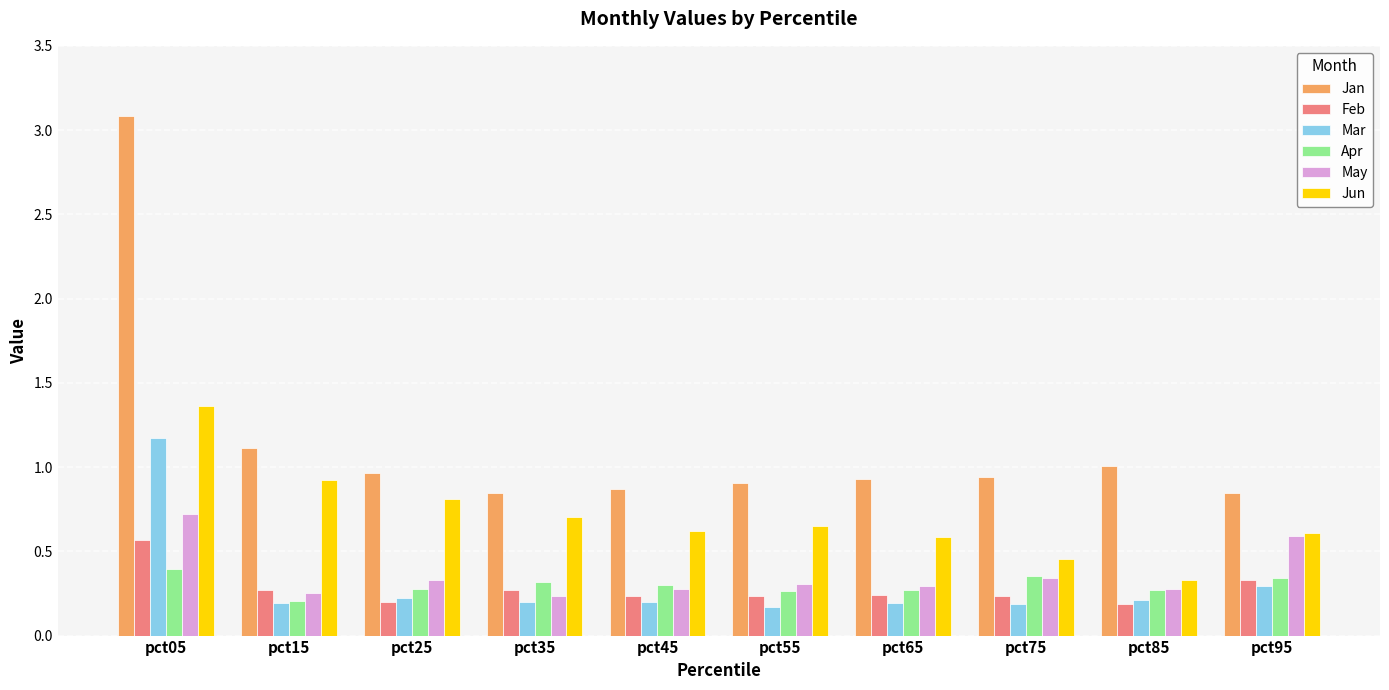

What is the spread (max minus min) of values at pct35?

0.6